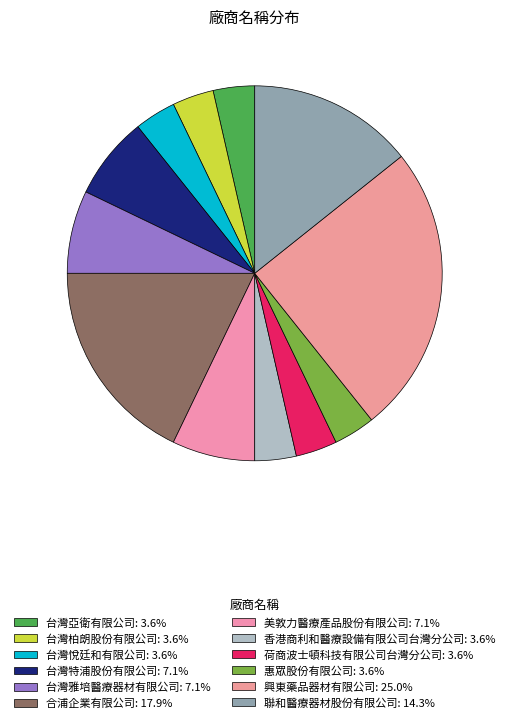

Between 台灣柏朗股份有限公司 and 台灣雅培醫療器材有限公司, which is larger?

台灣雅培醫療器材有限公司